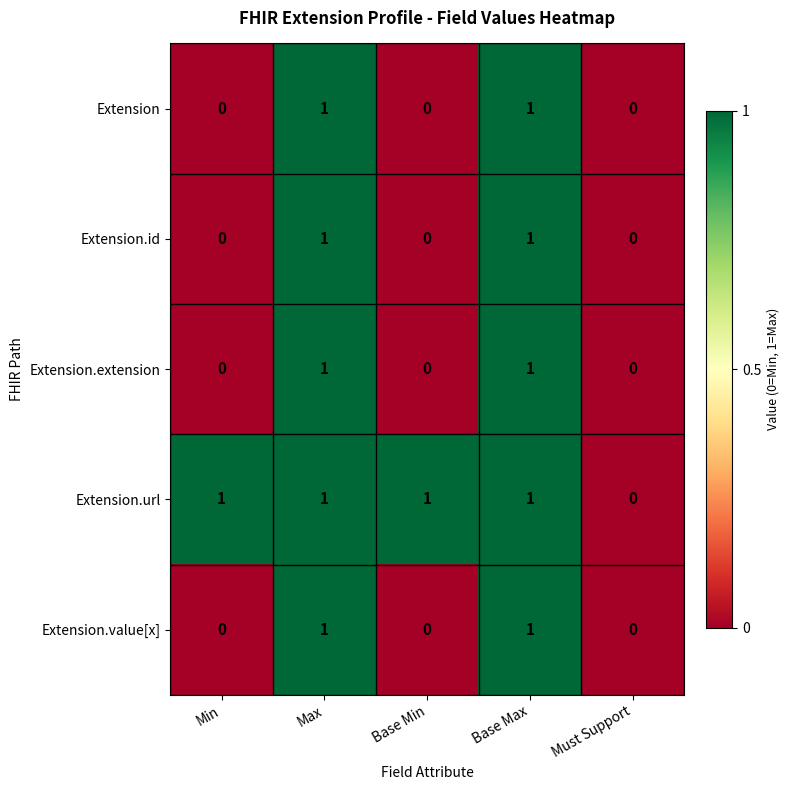

True or false: Extension has a value of 0 at Must Support.

True